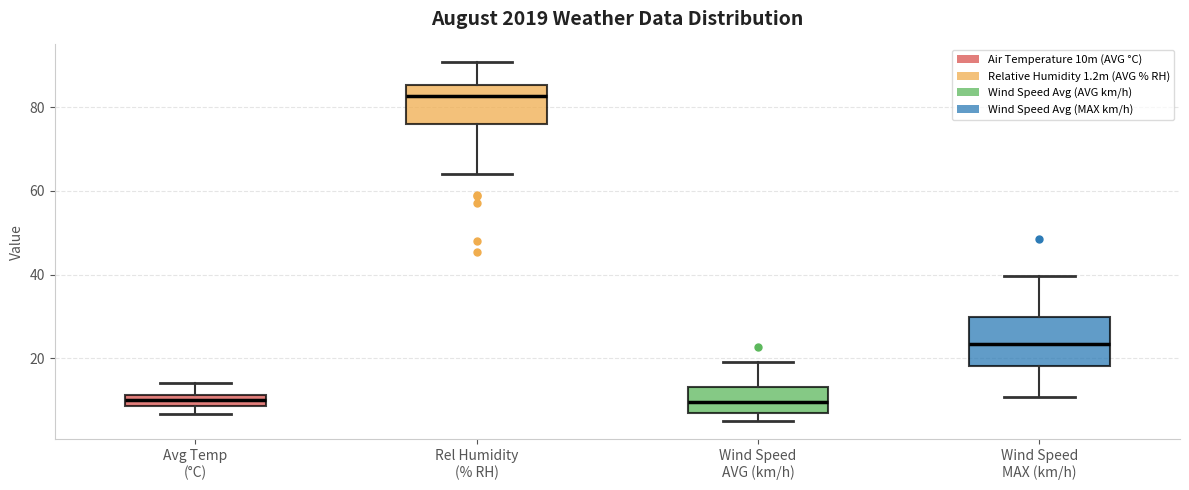

Which box is the tallest, from its lower edge to its upper edge?

Wind Speed MAX (km/h)